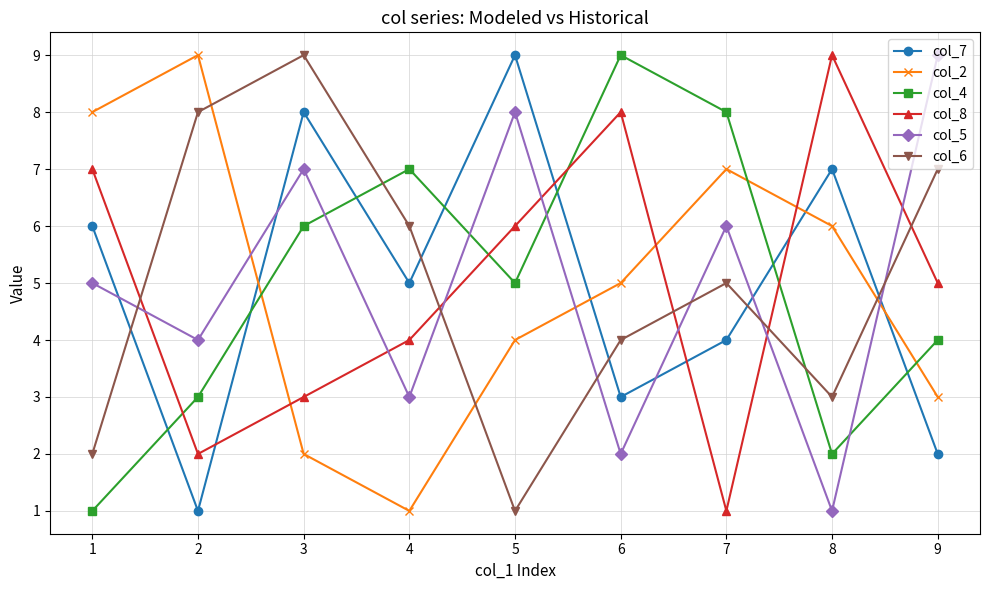

What are all the series names shown in the legend?

col_7, col_2, col_4, col_8, col_5, col_6